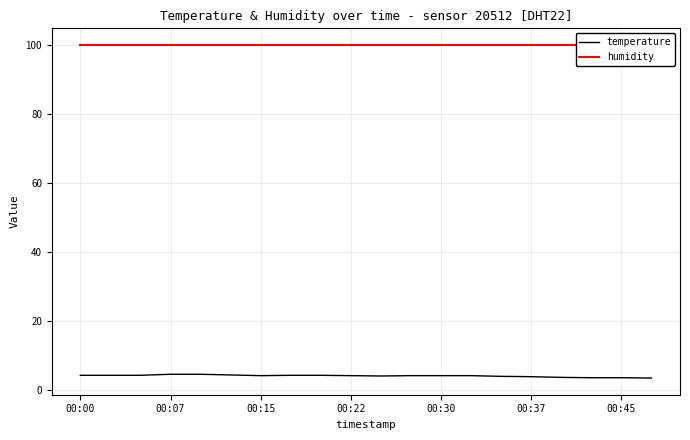

What is the minimum value for temperature?

3.4